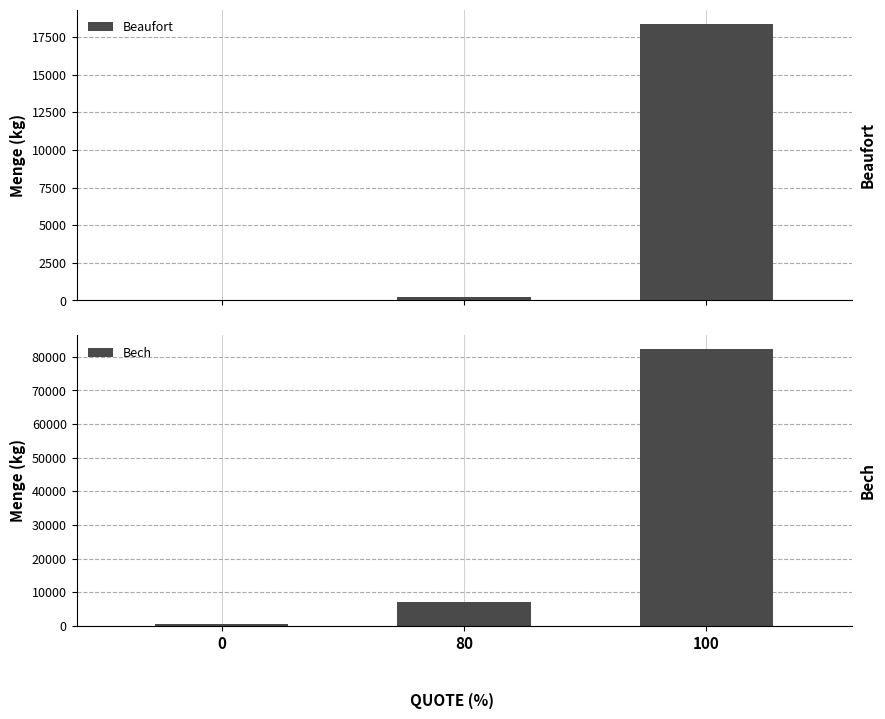

Does the chart contain stacked bars?

No